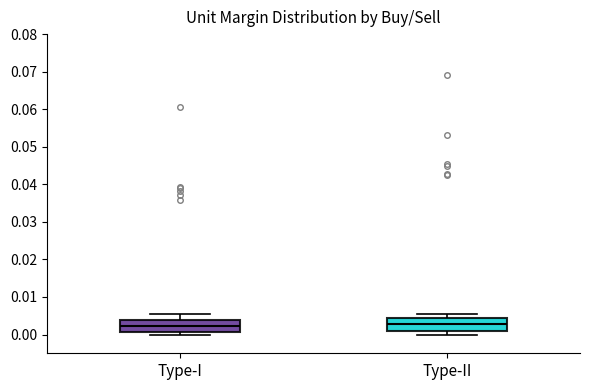

Where is the upper edge of the box for Type-II on the y-axis? The values are not printed on the chart, so give them approximately, as read against the axis.

0.004